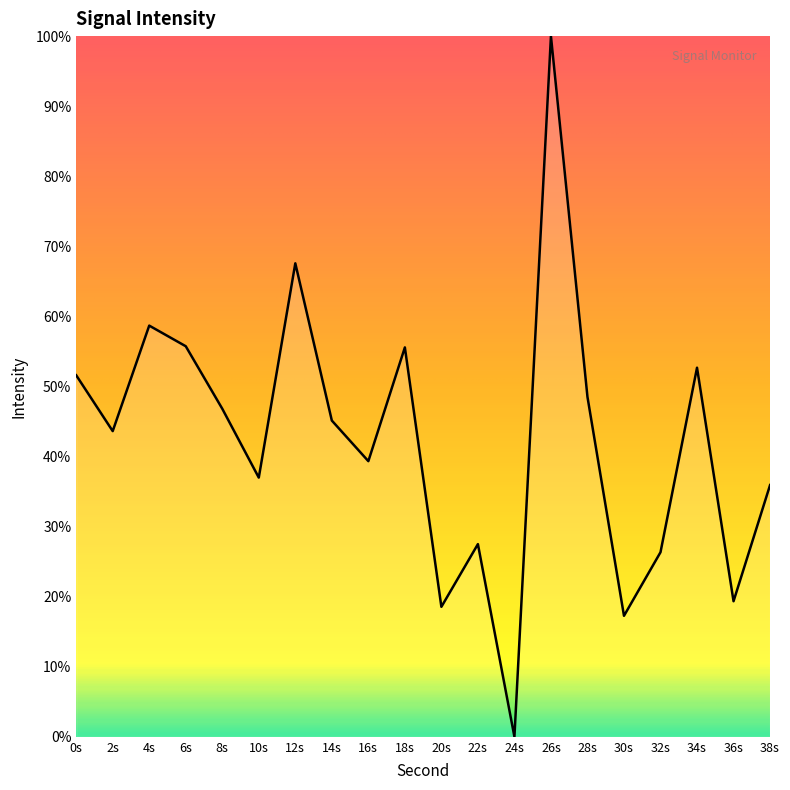

Which category has the lowest value across all series?

24s